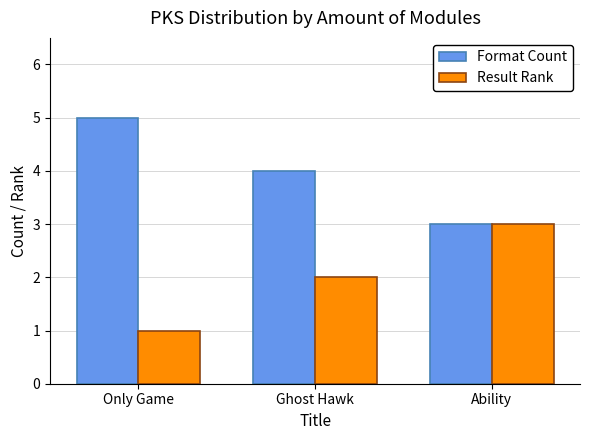

What is the label of the 2nd bar from the right?

Ghost Hawk